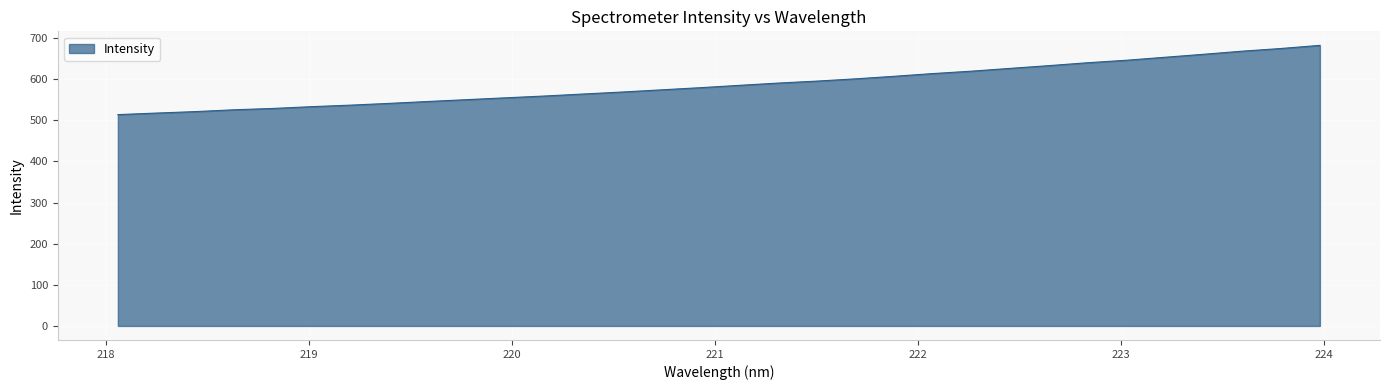

What is the difference between the maximum and minimum values?

168.4